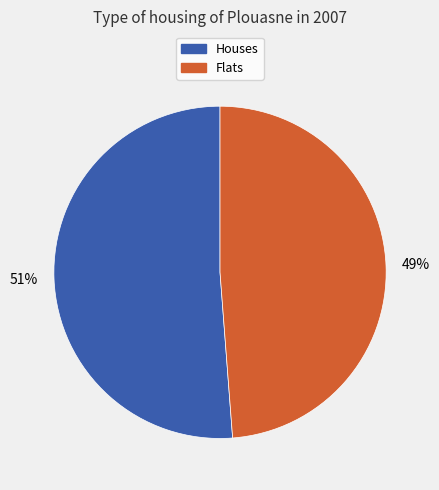

How many slices are in this pie chart?

2